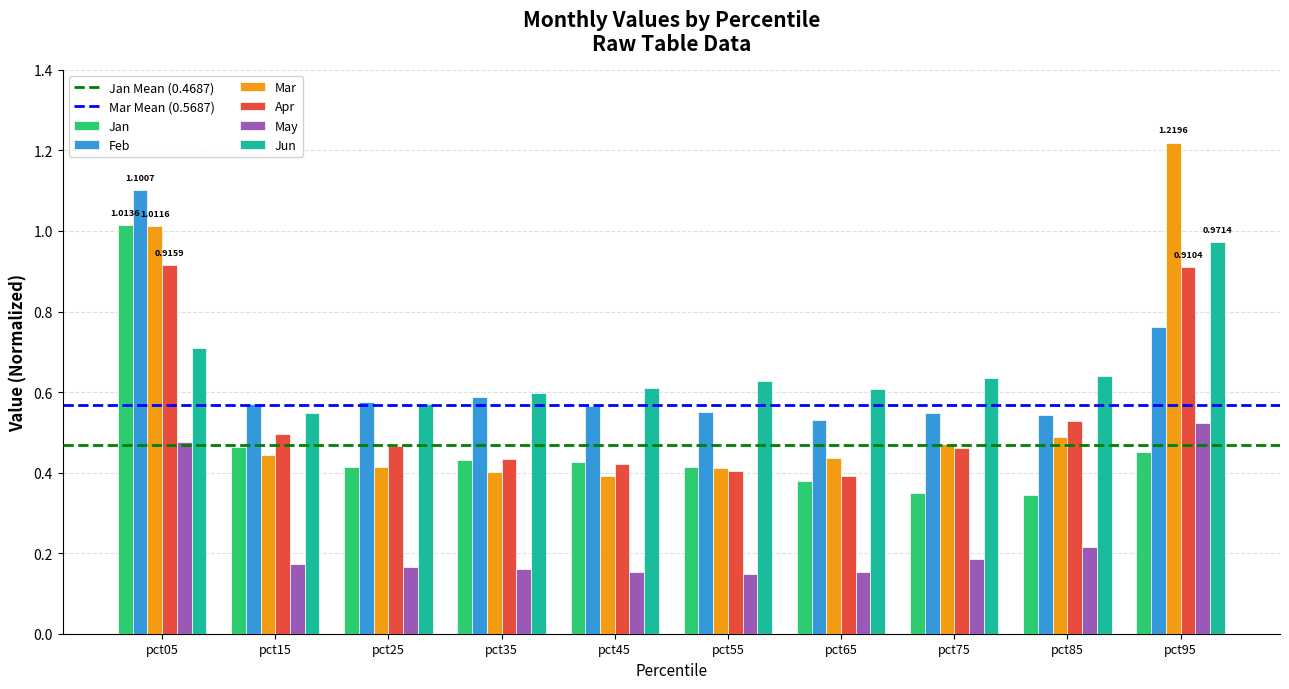

Rank the series at pct95 from lowest to highest value.

Jan, May, Feb, Apr, Jun, Mar